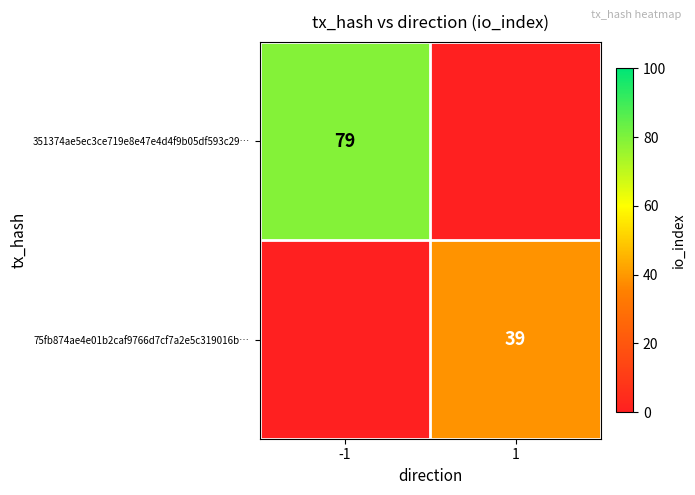

What is the difference between the highest and lowest values at -1?

79